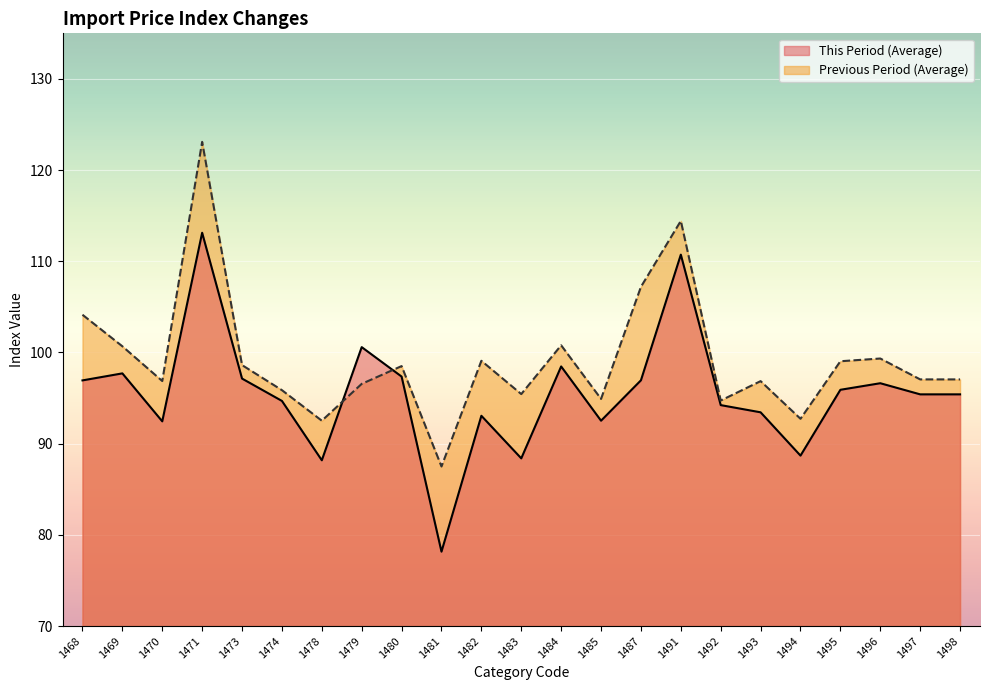

What is the total value across all series at 1468?

201.1